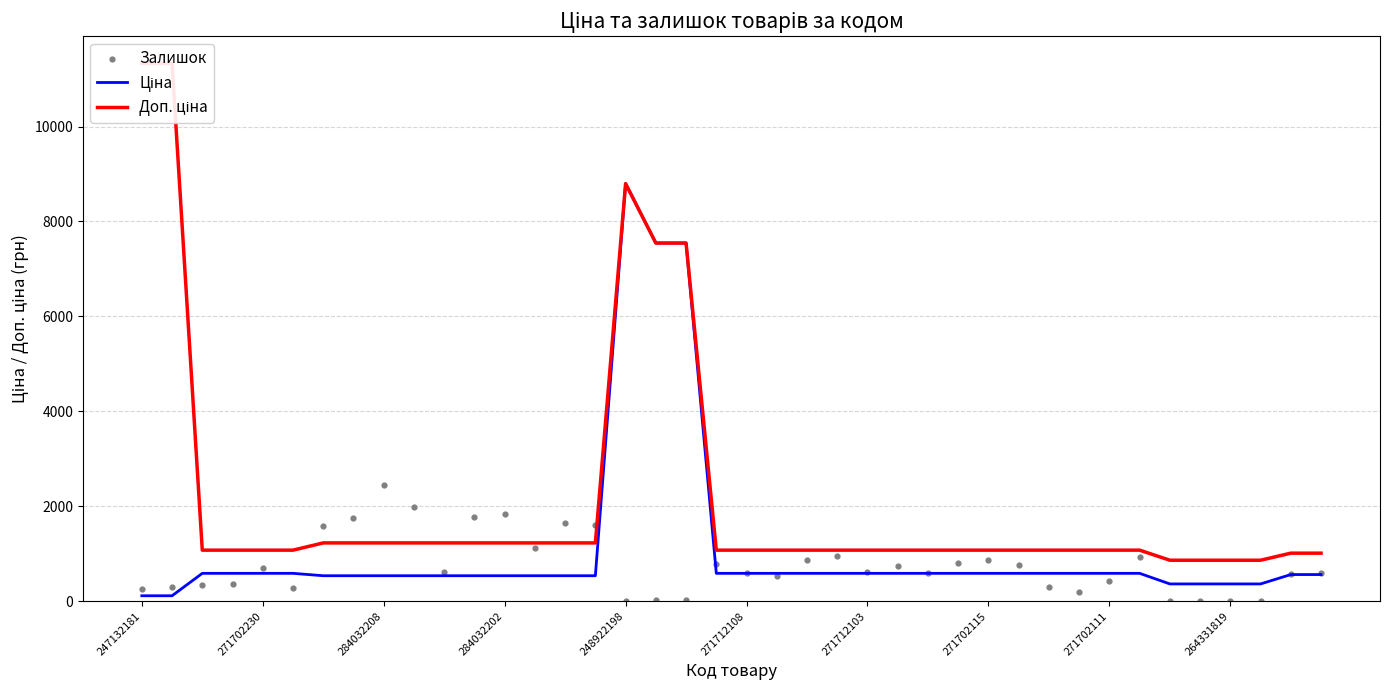

Which series has the largest Y range (max minus min)?

Доп. ціна